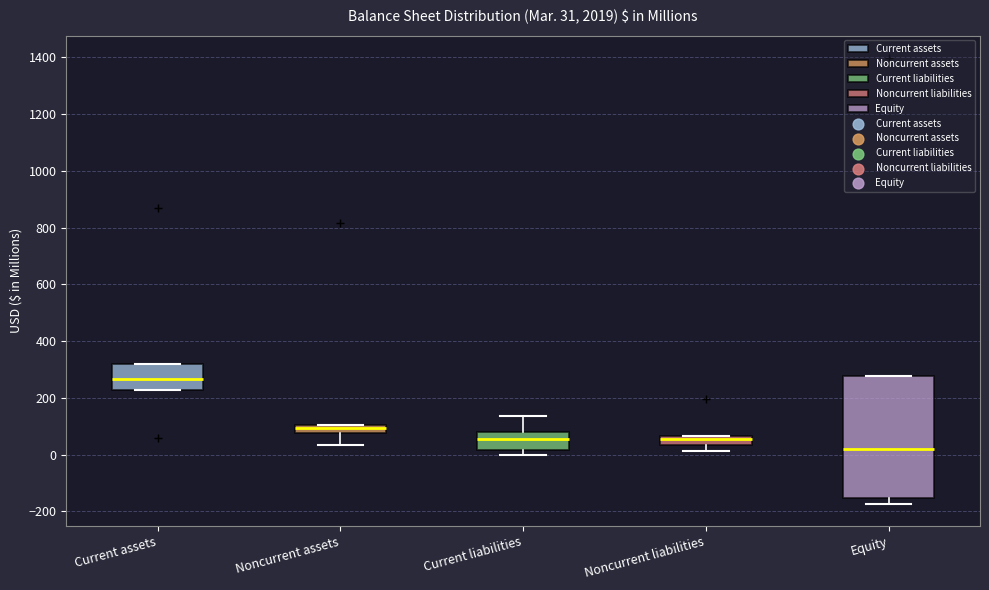

Comparing the boxes themselves (not the whiskers), which one is the tallest?

Equity